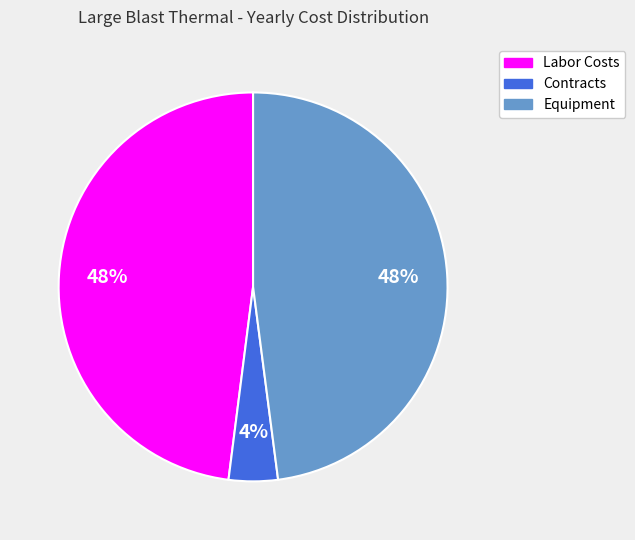

To the nearest percent, what is the combined percentage of Contracts and Labor Costs?

52%